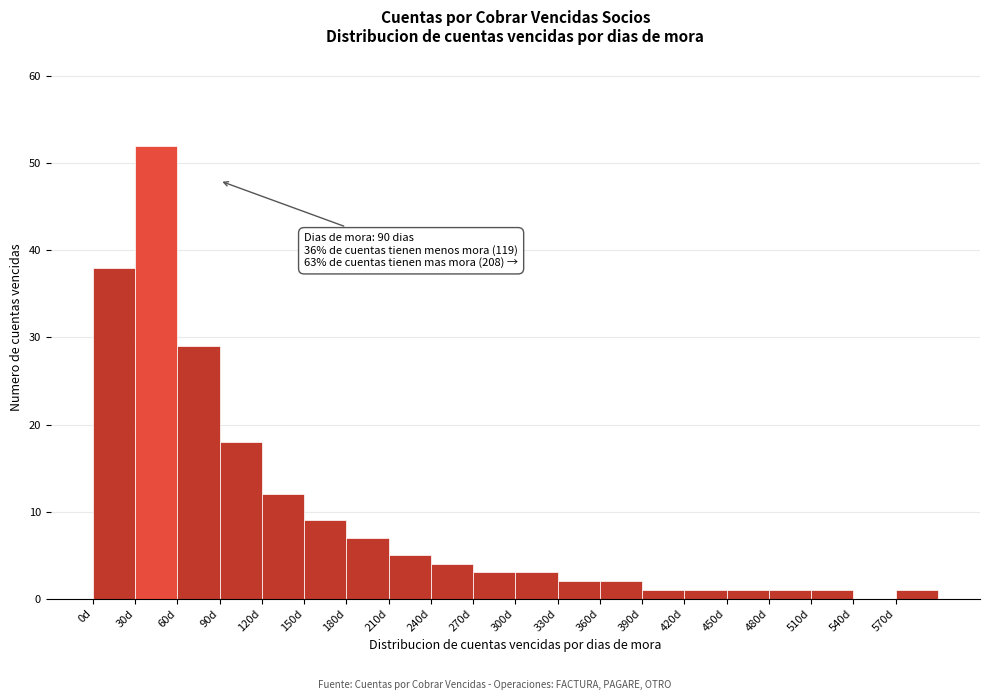

Which range on the x-axis has the tallest bar?

30 to 60